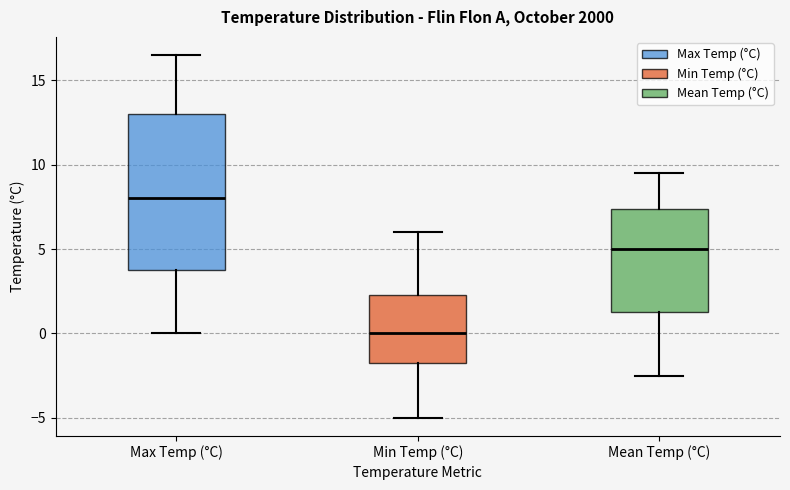

Which box's median line is the lowest?

Min Temp (°C)